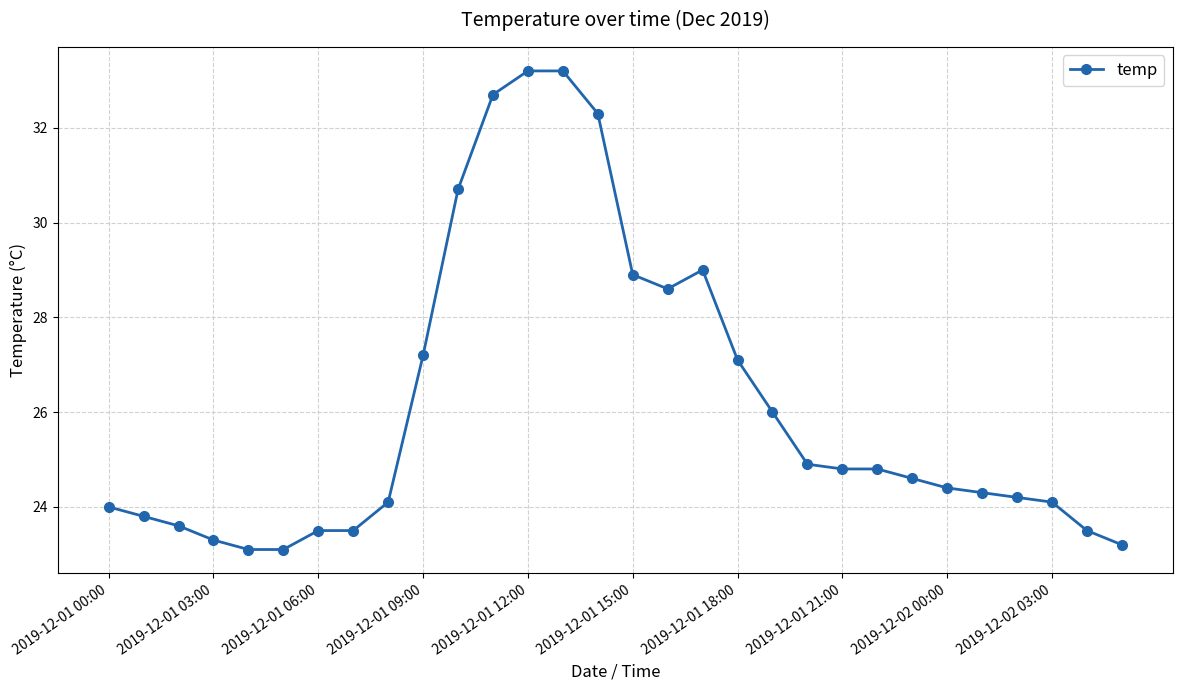

What is the maximum value shown in the chart?

33.2